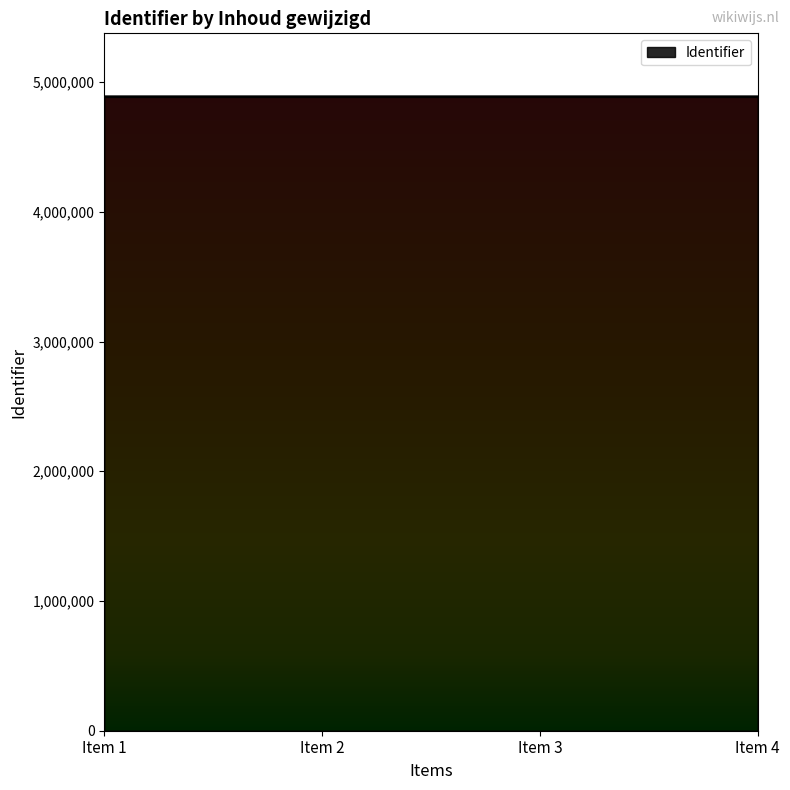

What is the minimum value shown in the chart?

4886637